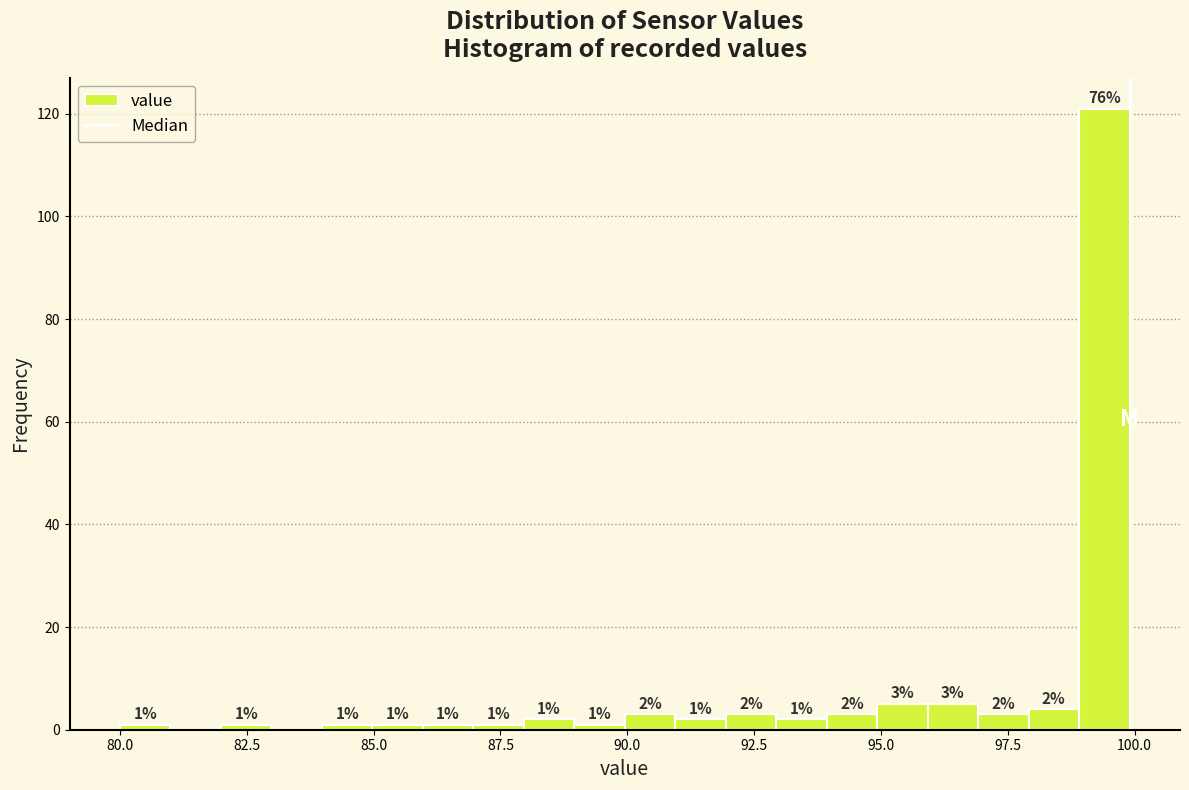

Around what value on the x-axis is the tallest bar? Give the approximate position of its centre, as read against the axis.

99.5